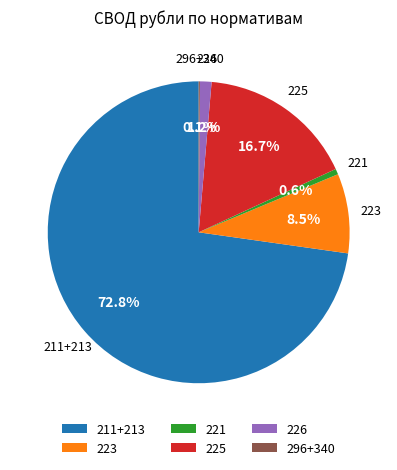

Which category has the biggest portion of the pie?

211+213